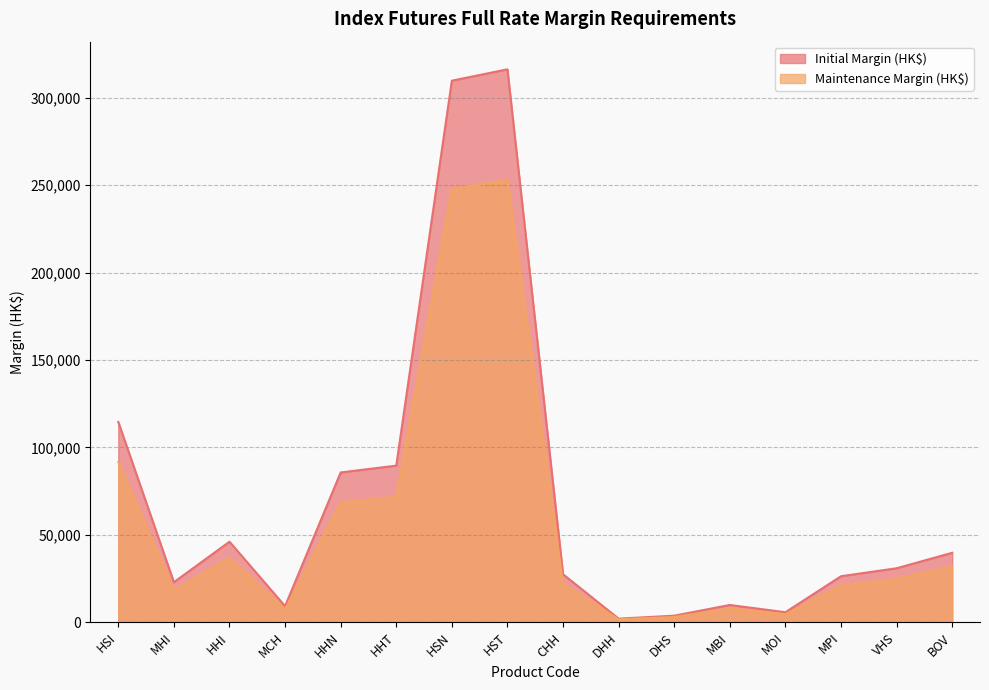

Reading left to right, what are all the values shown in this chart?

Maintenance Margin (HK$): HSI=91663	MHI=18332	HHI=36867	MCH=7372	HHN=68552	HHT=71670	HSN=247826	HST=253029	CHH=21960	DHH=1659	DHS=3010	MBI=7916	MOI=4585	MPI=21067	VHS=24716	BOV=31792
Initial Margin (HK$): HSI=114579	MHI=22915	HHI=46084	MCH=9216	HHN=85691	HHT=89588	HSN=309783	HST=316287	CHH=27451	DHH=2074	DHS=3763	MBI=9895	MOI=5732	MPI=26334	VHS=30895	BOV=39740